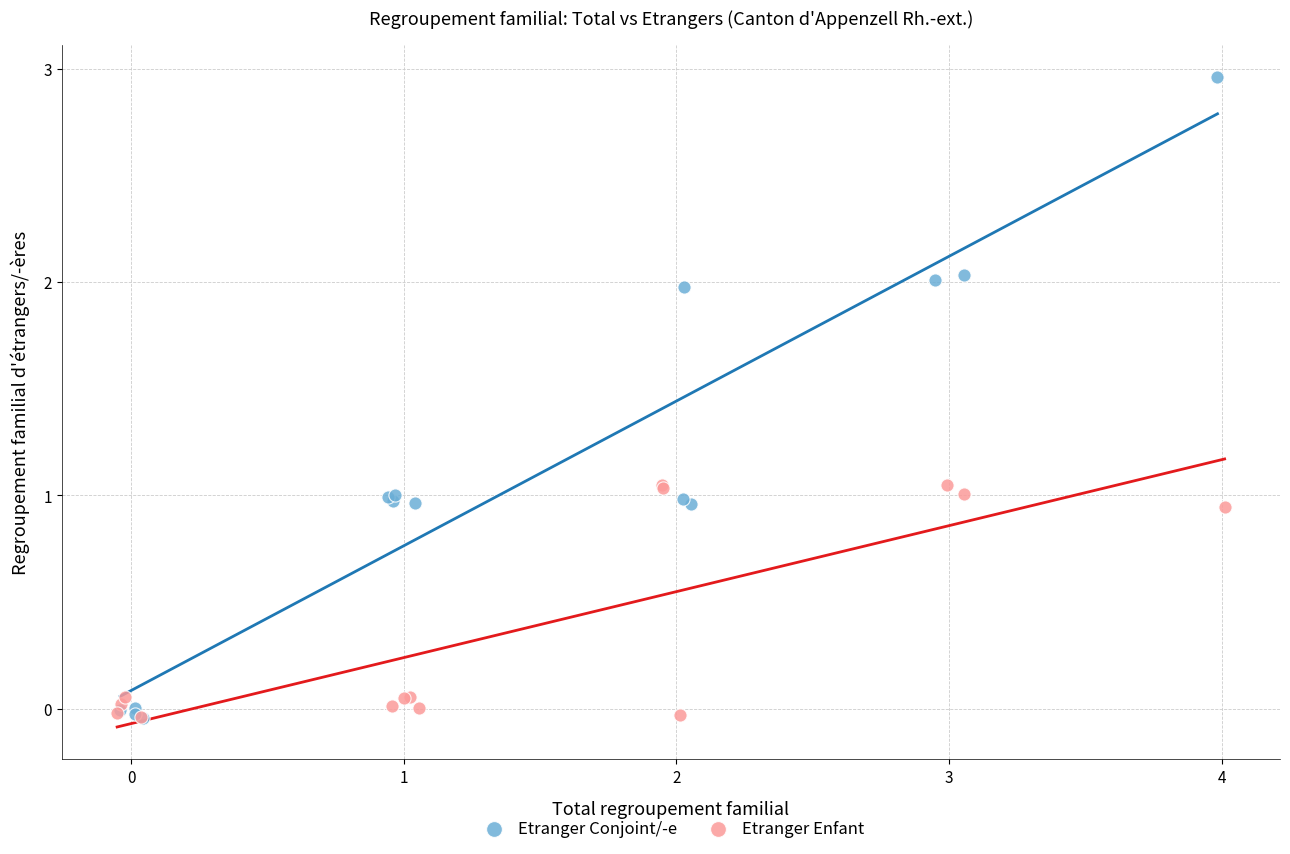

Which series has the widest spread of Y values?

Etranger Conjoint/-e